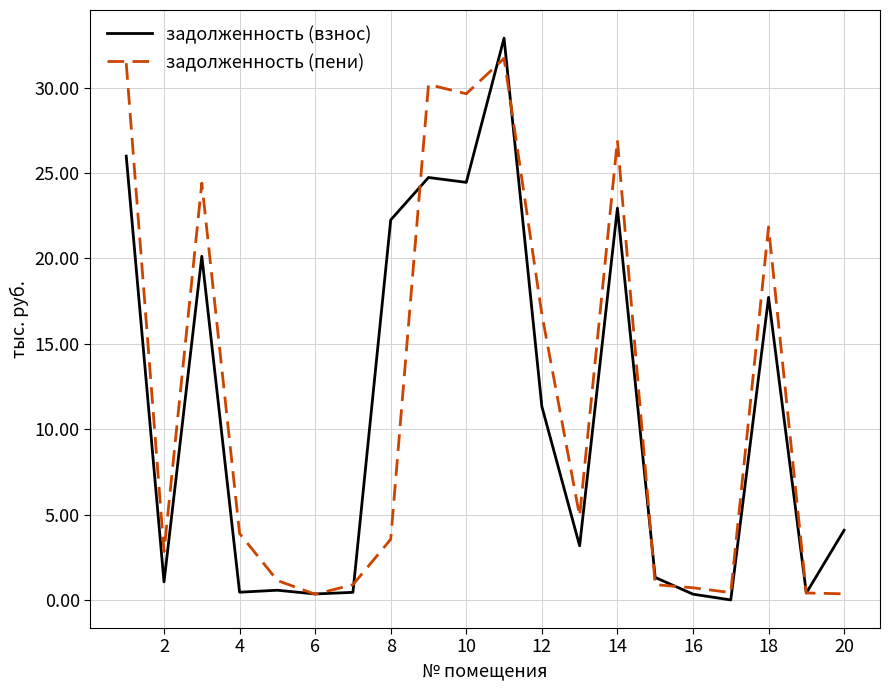

Which series has the largest range (max minus min)?

задолженность (взнос)